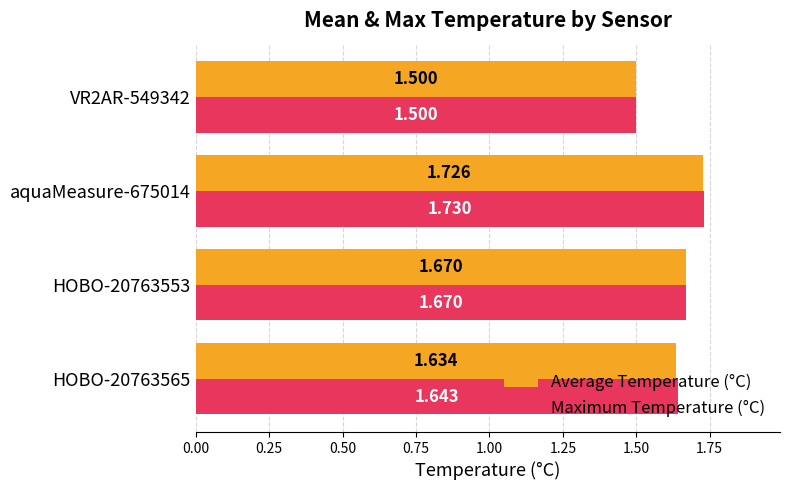

Is the value of Average Temperature (°C) at HOBO-20763553 greater than the value of Maximum Temperature (°C) at VR2AR-549342?

Yes